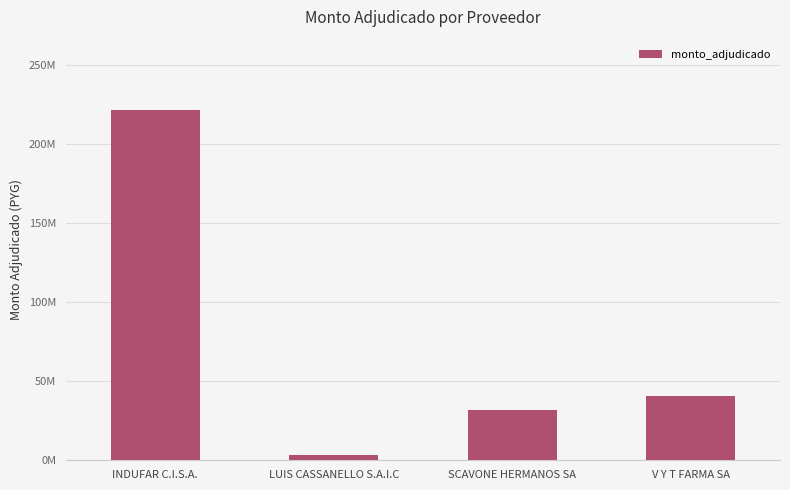

What is the label of the 4th bar from the left?

V Y T FARMA SA